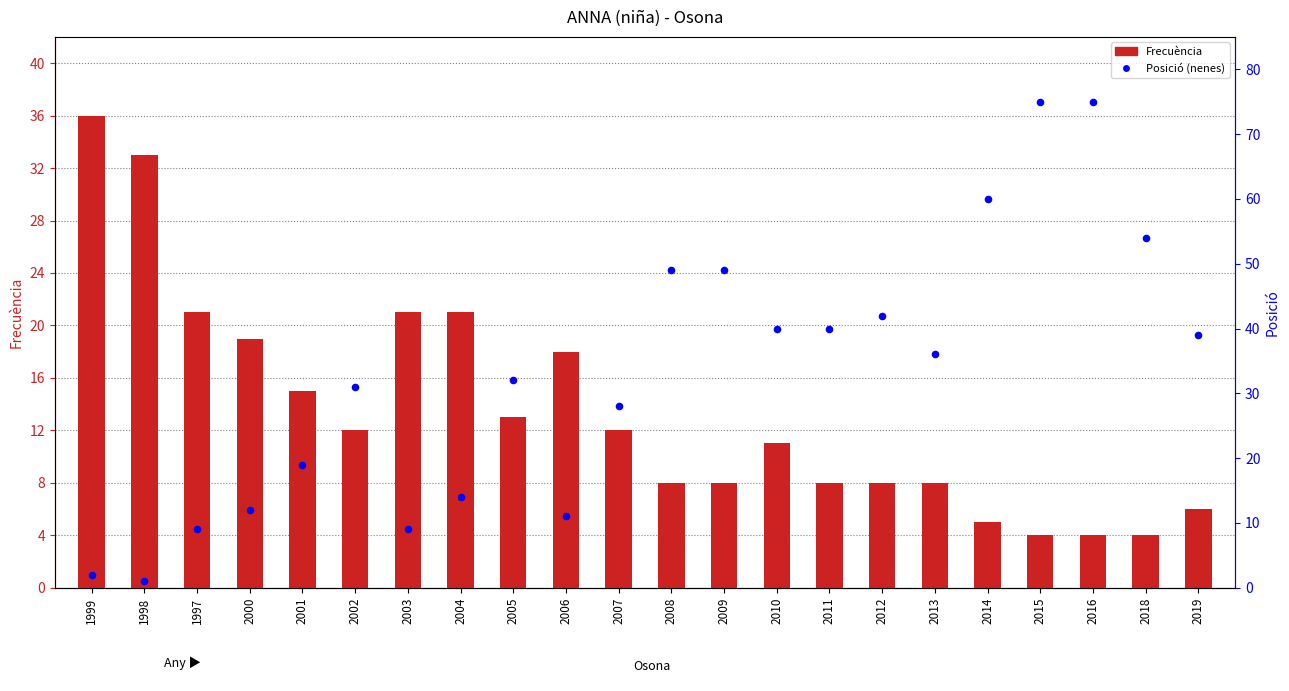

Which series has the largest total across all categories?

Posició (nenes)